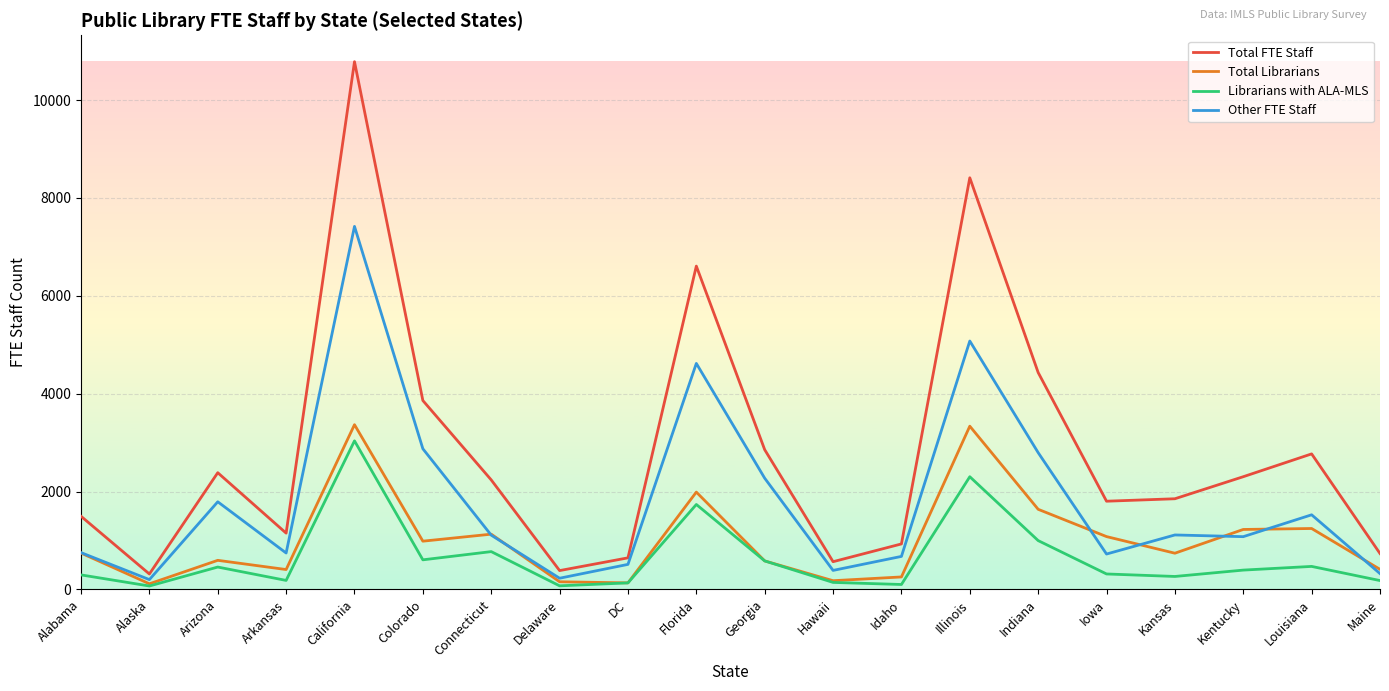

True or false: Librarians with ALA-MLS and Other FTE Staff intersect in this chart.

False